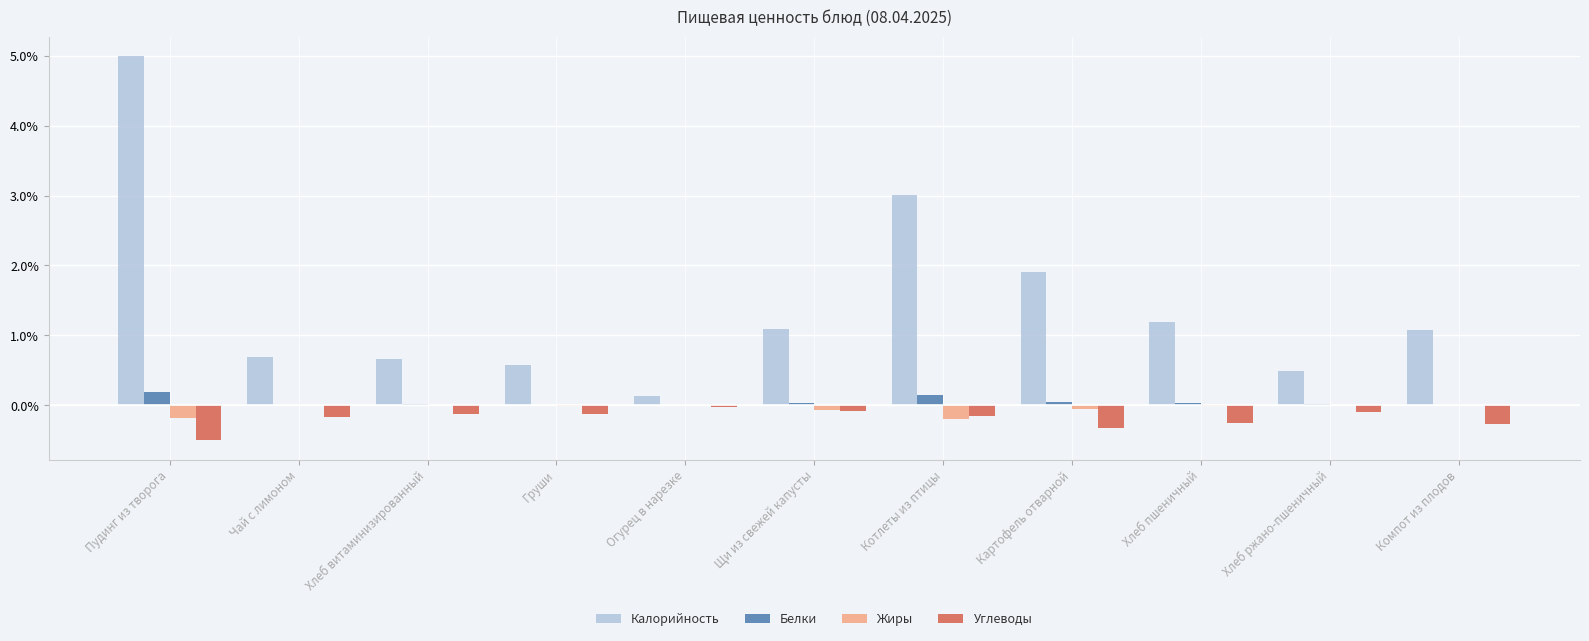

What is the spread (max minus min) of values at Хлеб витаминизированный?

0.8